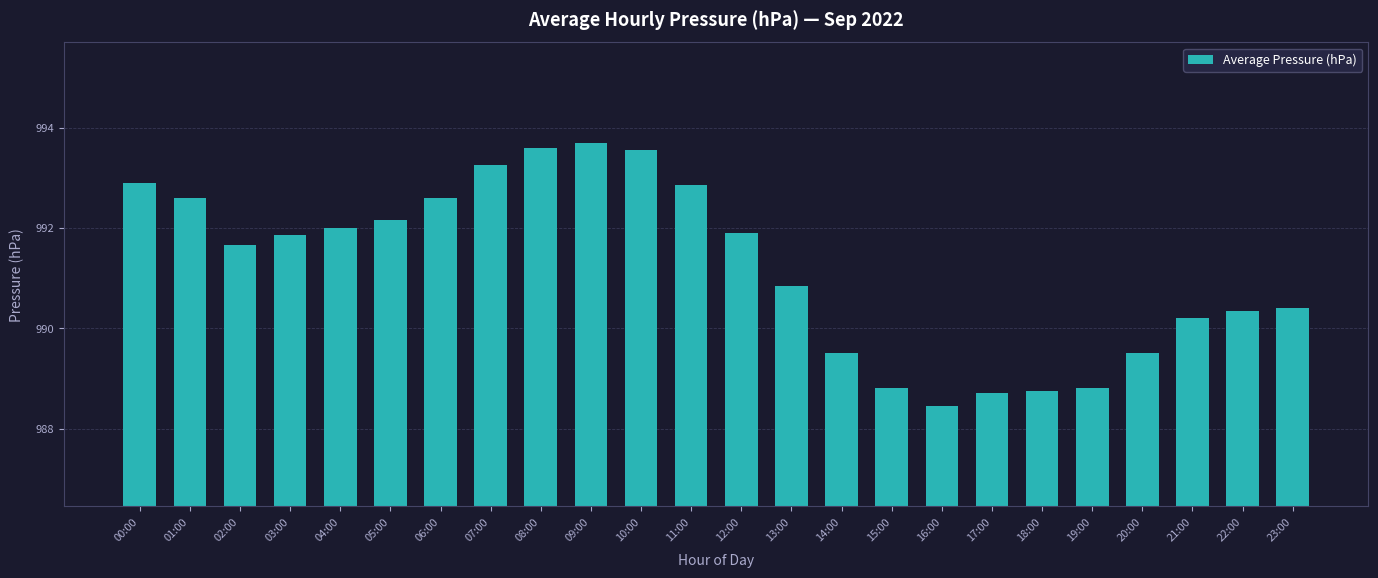

The value at 15:00 is 531.7. True or false?

False